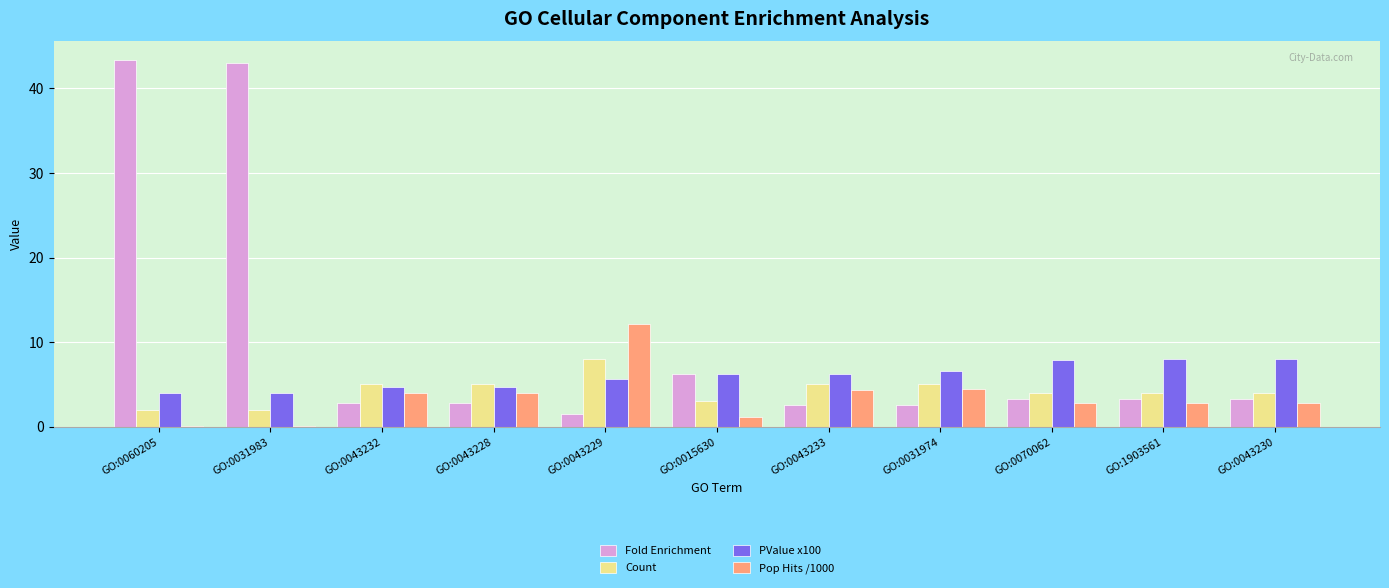

At which label does Count reach its peak?

GO:0043229